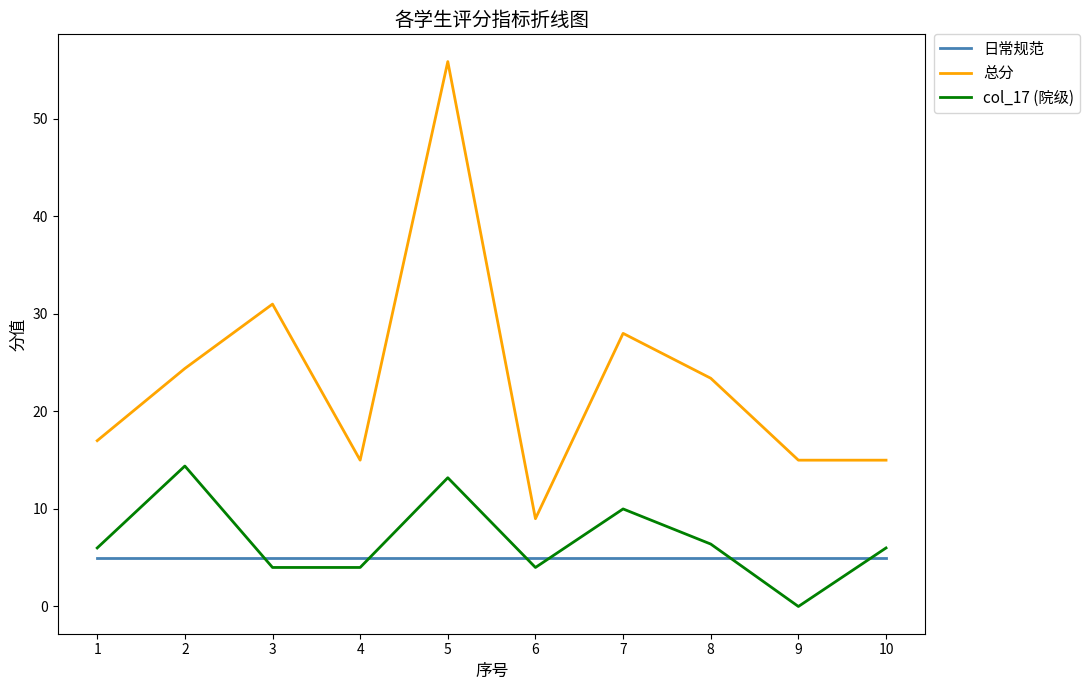

In 总分, how many points are higher than both neighbors (excluding endpoints)?

3